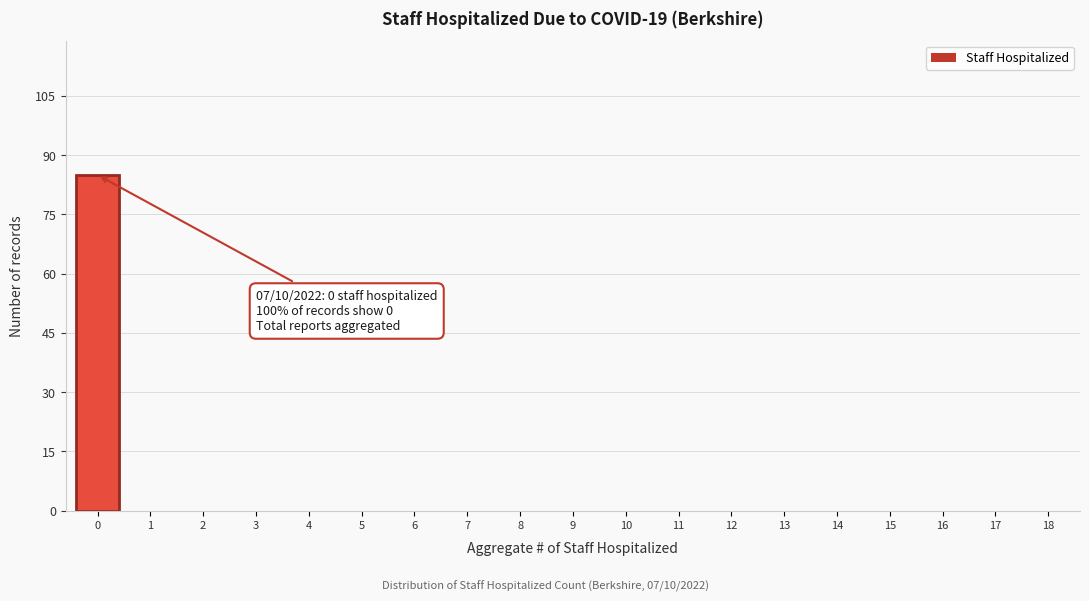

Reading left to right, list all the values displayed in this chart.

0=85	1=0	2=0	3=0	4=0	5=0	6=0	7=0	8=0	9=0	10=0	11=0	12=0	13=0	14=0	15=0	16=0	17=0	18=0